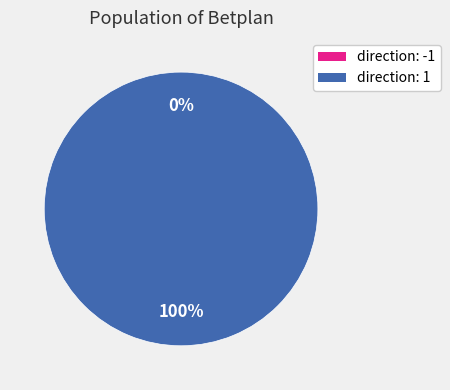

Rank the categories by value from lowest to highest.

-1, 1